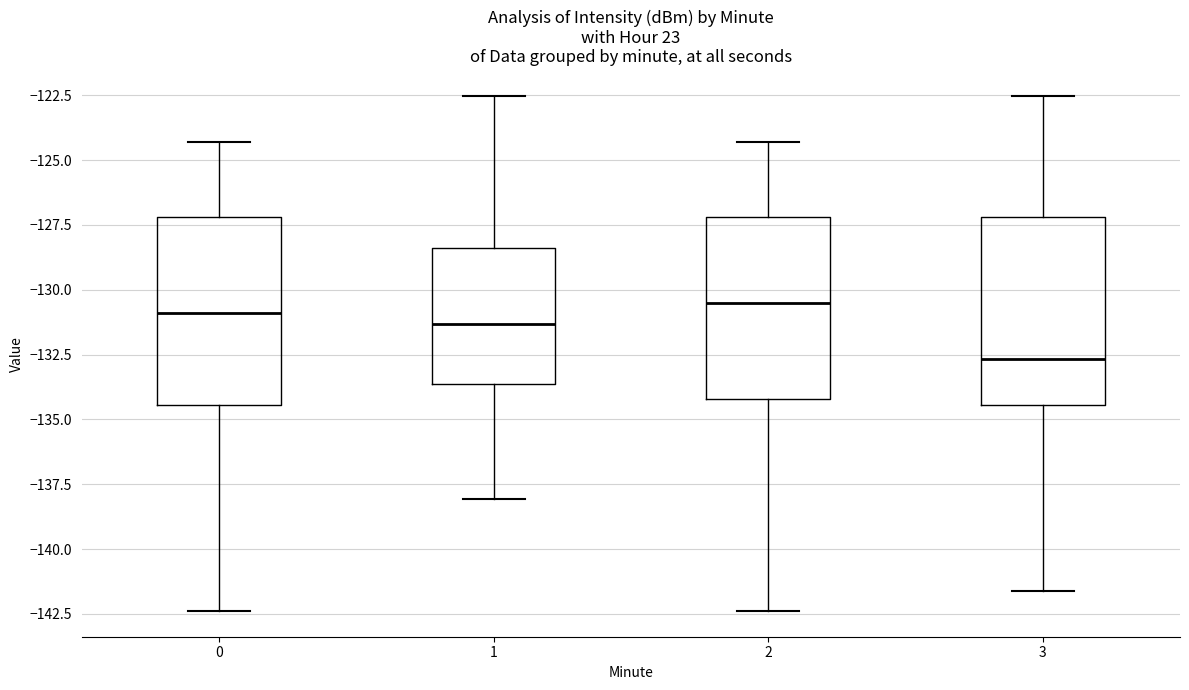

Reading left to right, transcribe this box plot: for each box, give where its median line is, the range the box spans, and where its two whiskers end, as read against the y-axis. The values are not printed on the chart, so give them approximately, as read against the axis.

0: median -131.0, box -134.5 to -127.0, whiskers -142.5 to -124.5
1: median -131.5, box -133.5 to -128.5, whiskers -138.0 to -122.5
2: median -130.5, box -134.0 to -127.0, whiskers -142.5 to -124.5
3: median -132.5, box -134.5 to -127.0, whiskers -141.5 to -122.5